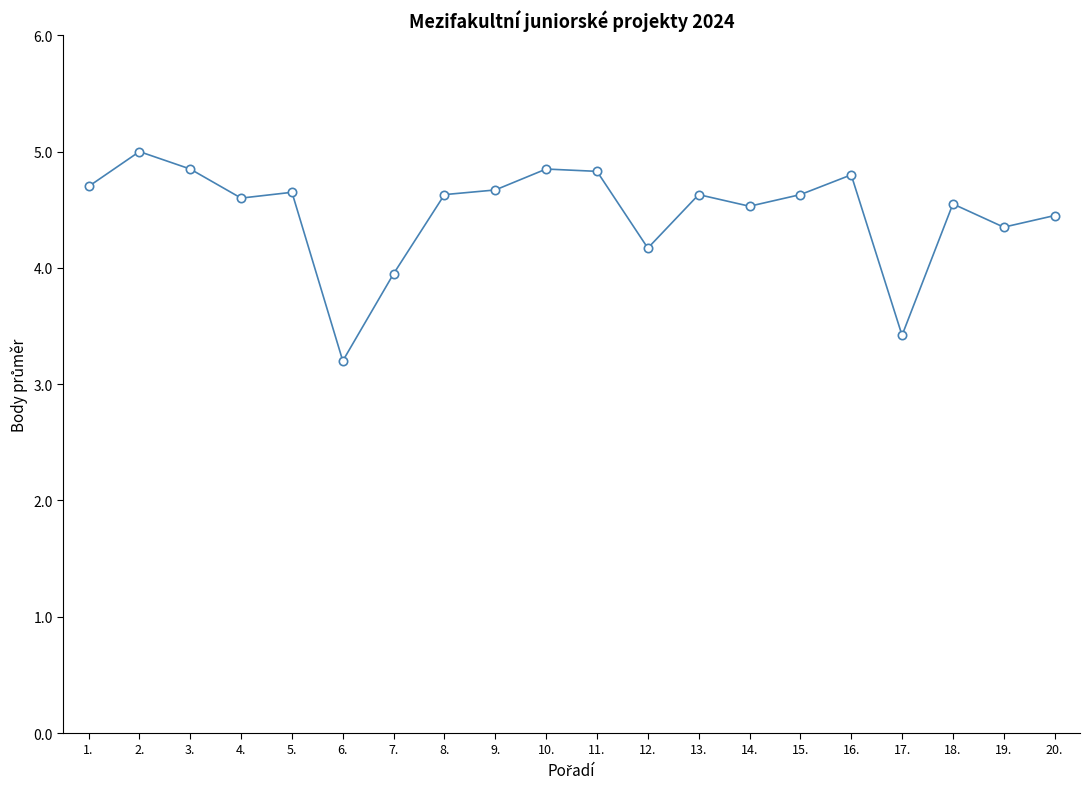

The value at 6. is 3.2. True or false?

True